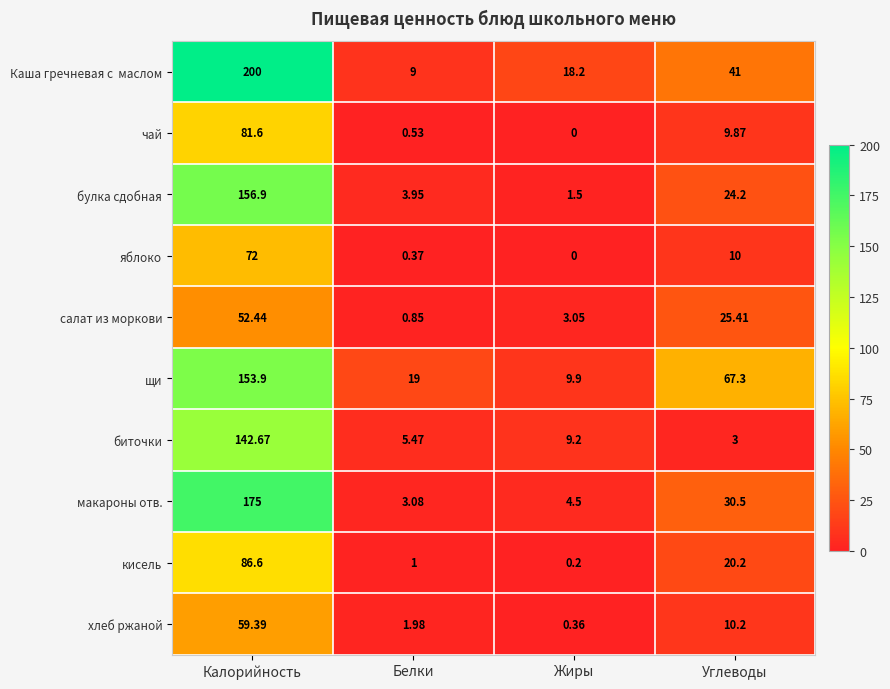

At which label does булка сдобная first exceed 24?

Калорийность